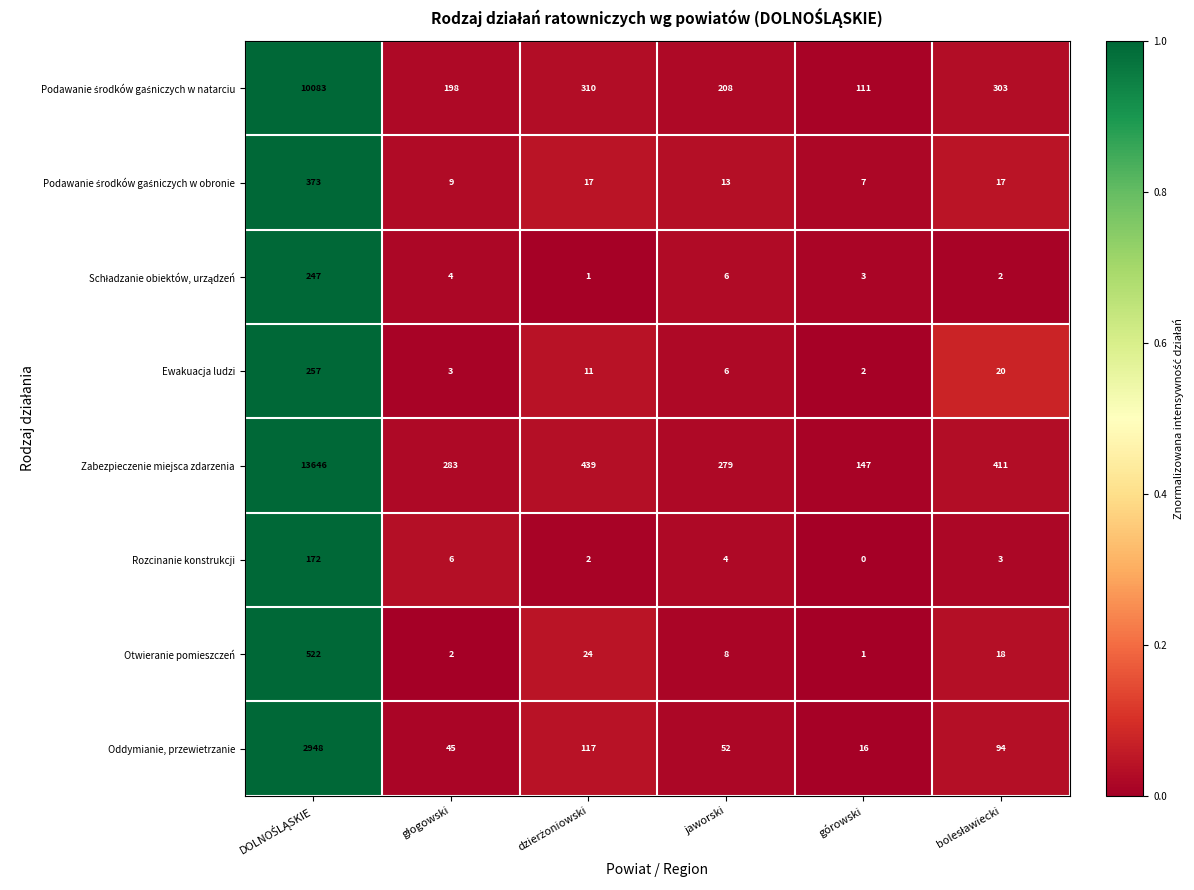

At which category does the chart reach its minimum across all series?

górowski